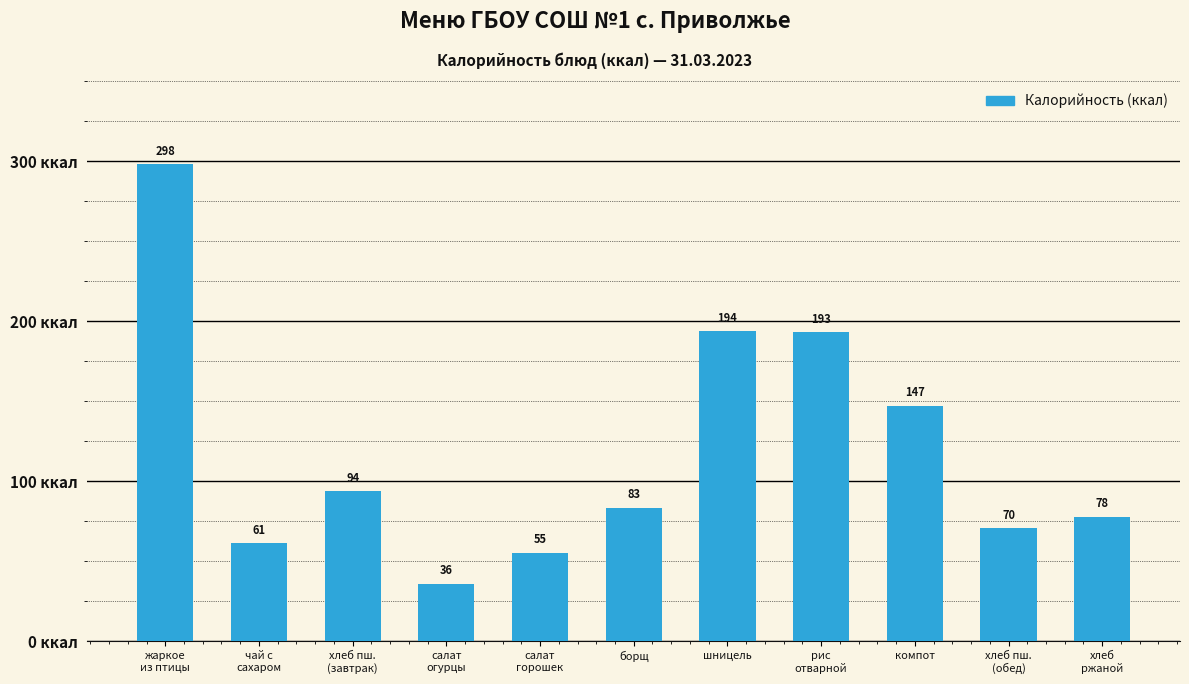

What is the greatest value displayed?

298.1